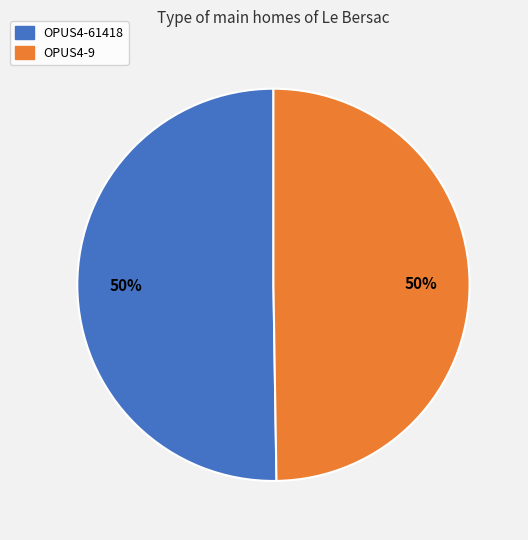

Do OPUS4-9 and OPUS4-61418 together represent more than half of the pie?

Yes